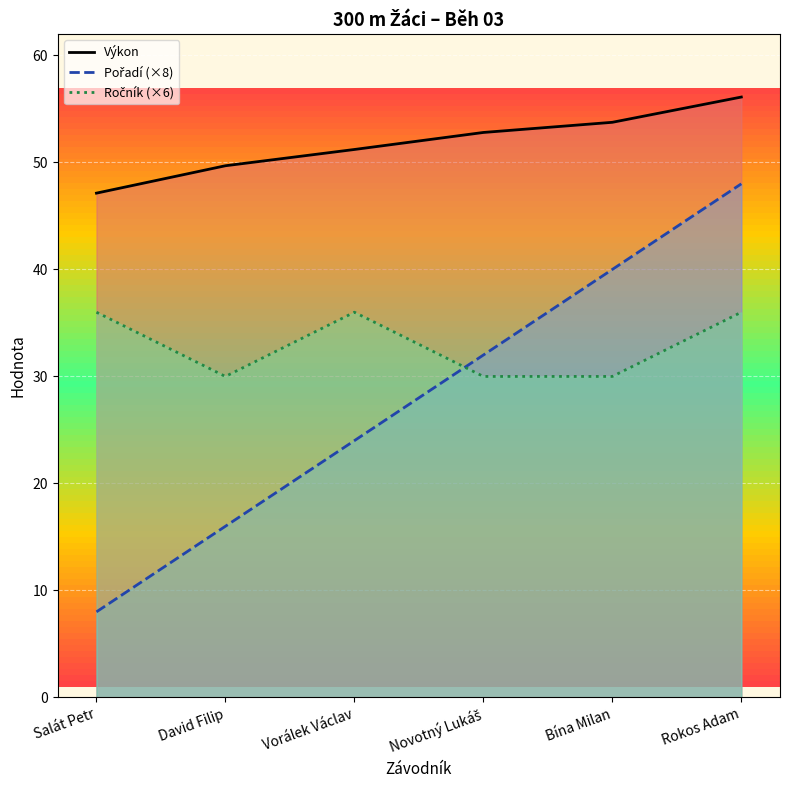

Reading left to right, what are all the values shown in this chart?

Výkon: 47.1	49.7	51.2	52.8	53.8	56.1
Pořadí (×8): 8.0	16.0	24.0	32.0	40.0	48.0
Ročník (×6): 36.0	30.0	36.0	30.0	30.0	36.0